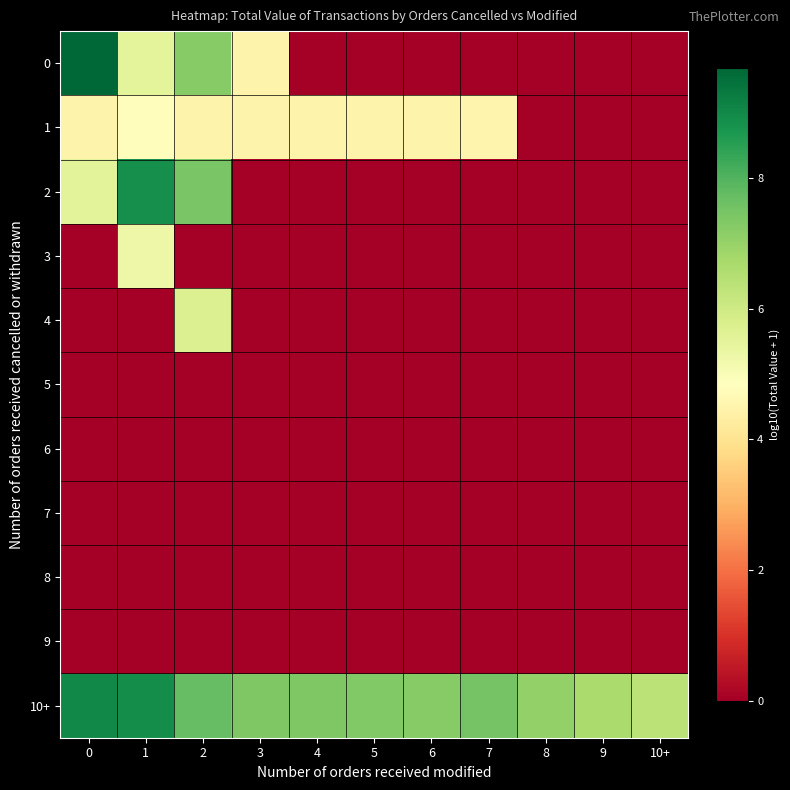

At 4, list the series in order from largest to smallest.

10+, 1, 0, 2, 3, 4, 5, 6, 7, 8, 9